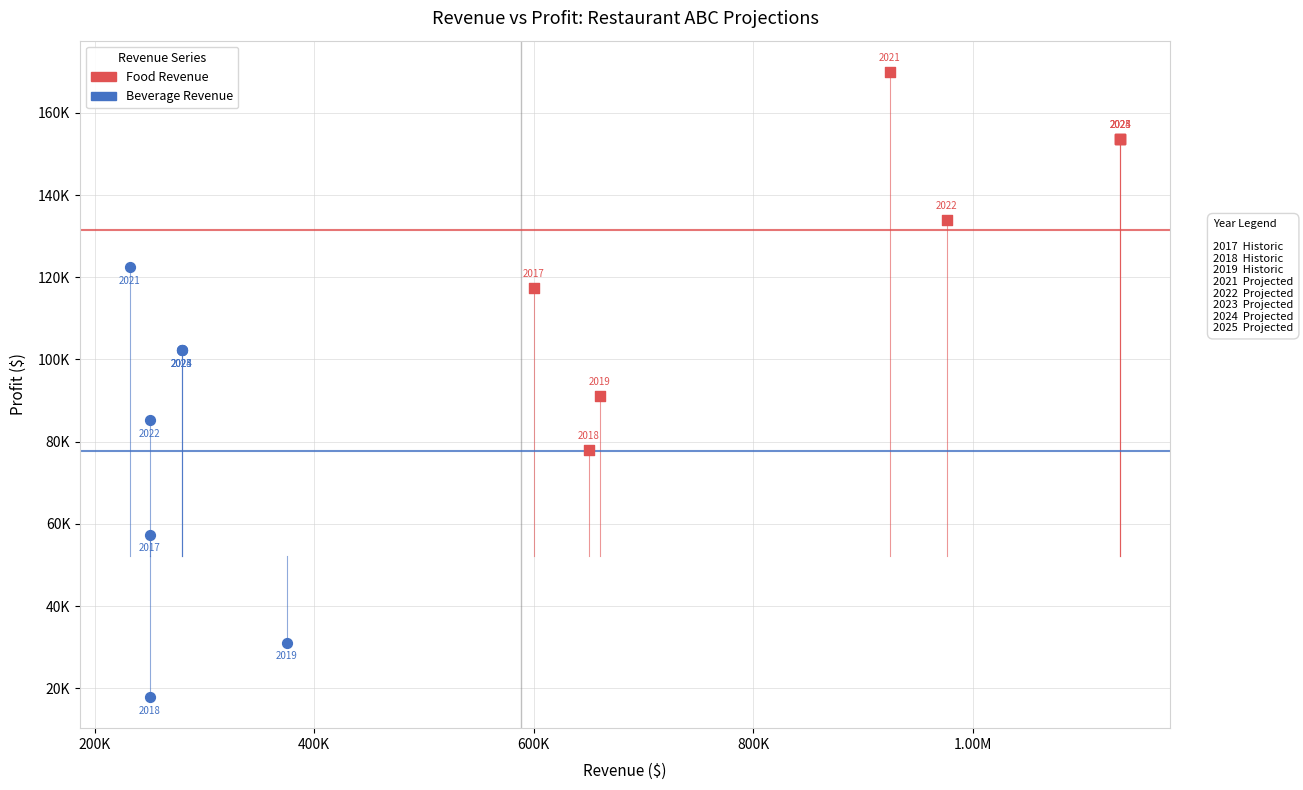

What are all the series names shown in the legend?

Food Revenue, Beverage Revenue